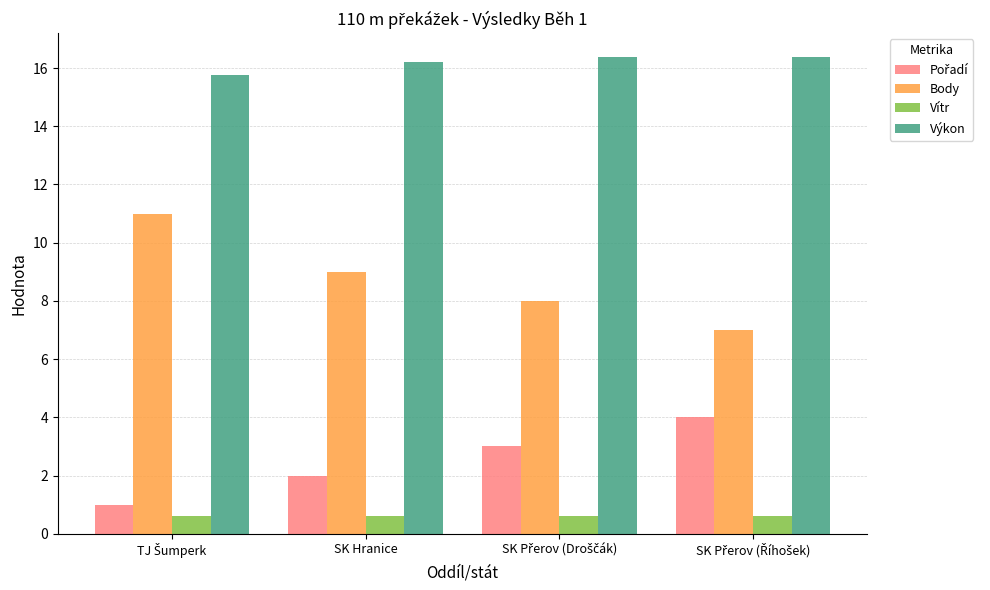

What is the sum of all Body values?

35.0